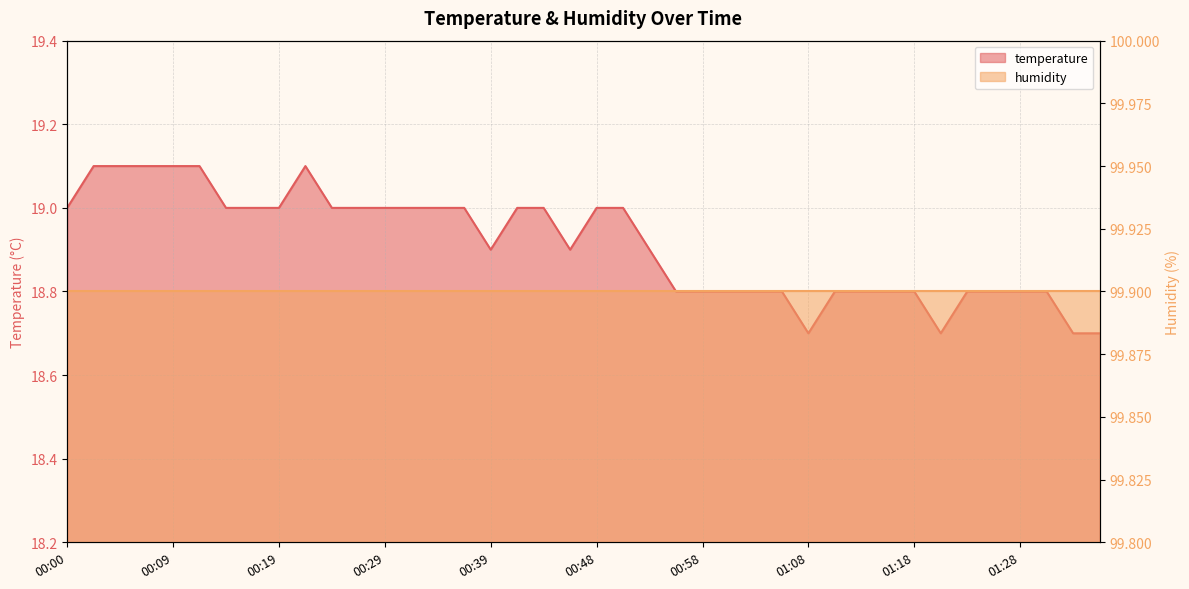

What is the difference between the values at 00:36 and 00:09?

0.1